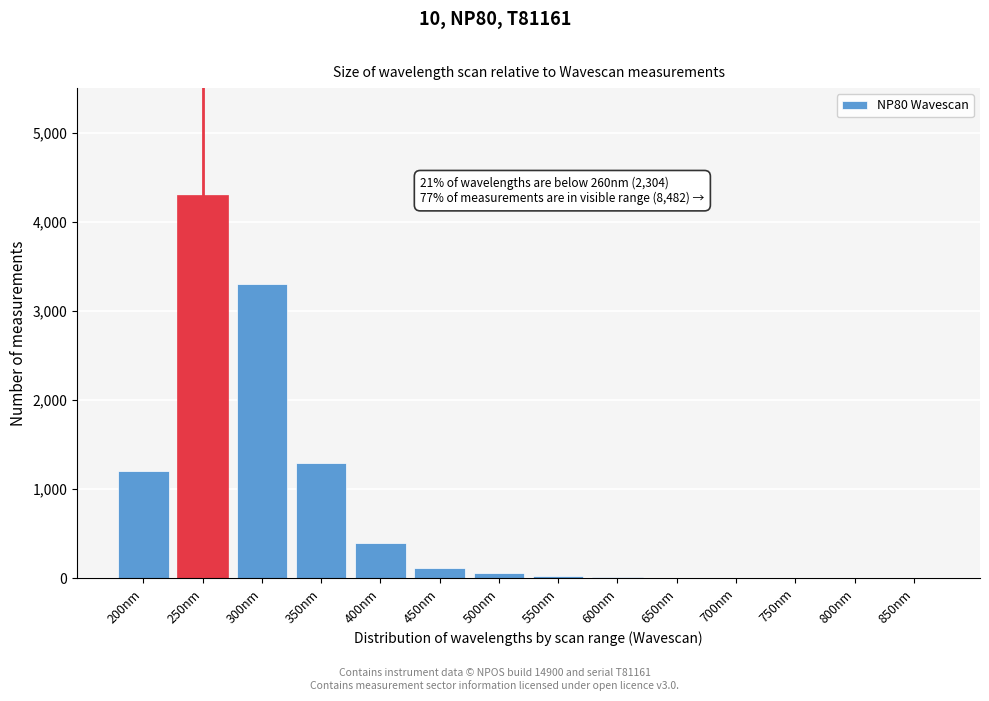

What is the maximum value shown in the chart?

4300